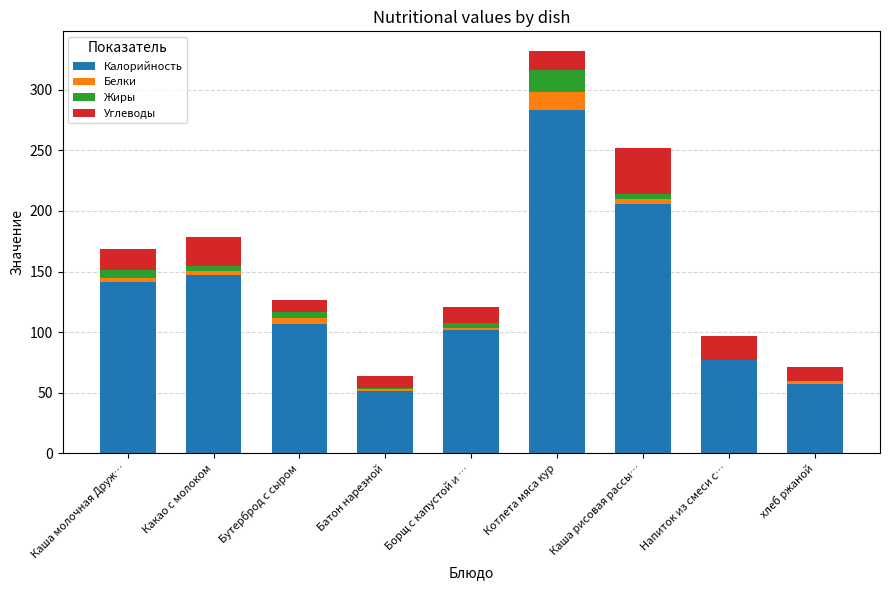

What is the total value across all series at Каша рисовая рассы…?

251.9